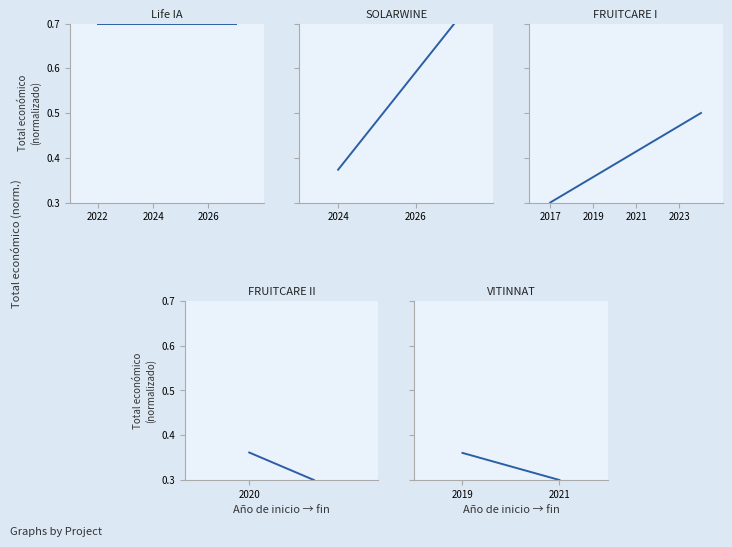

How many lines are shown in the chart?

5